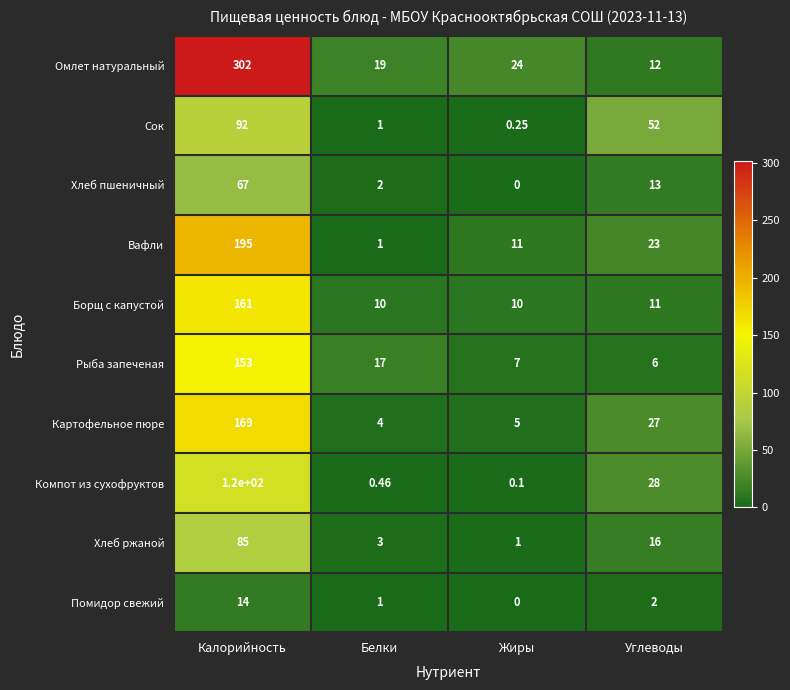

At Углеводы, list the series in order from smallest to largest.

Помидор свежий, Рыба запеченая, Борщ с капустой, Омлет натуральный, Хлеб пшеничный, Хлеб ржаной, Вафли, Картофельное пюре, Компот из сухофруктов, Сок